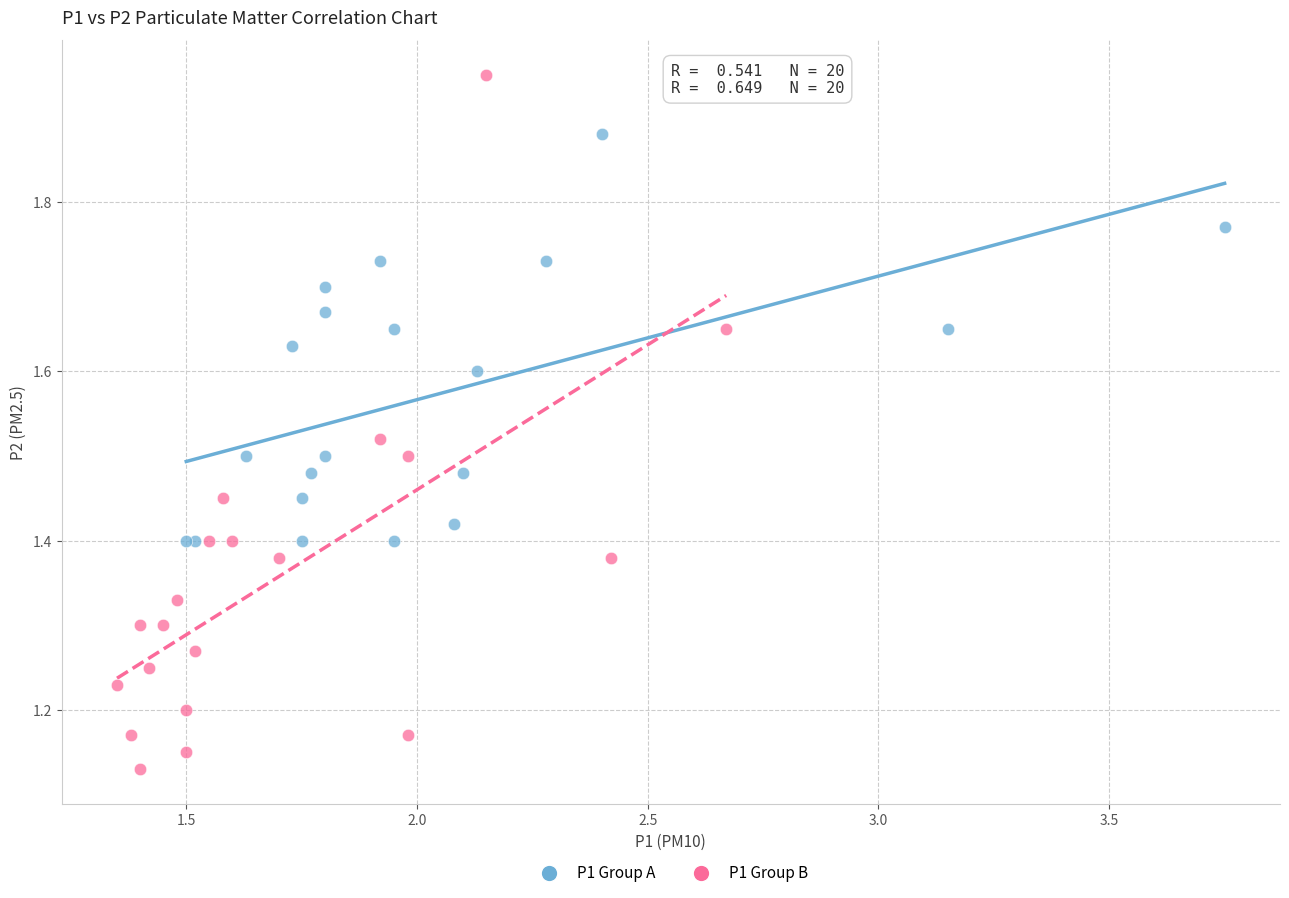

Which series reaches the maximum Y coordinate?

P1 Group B